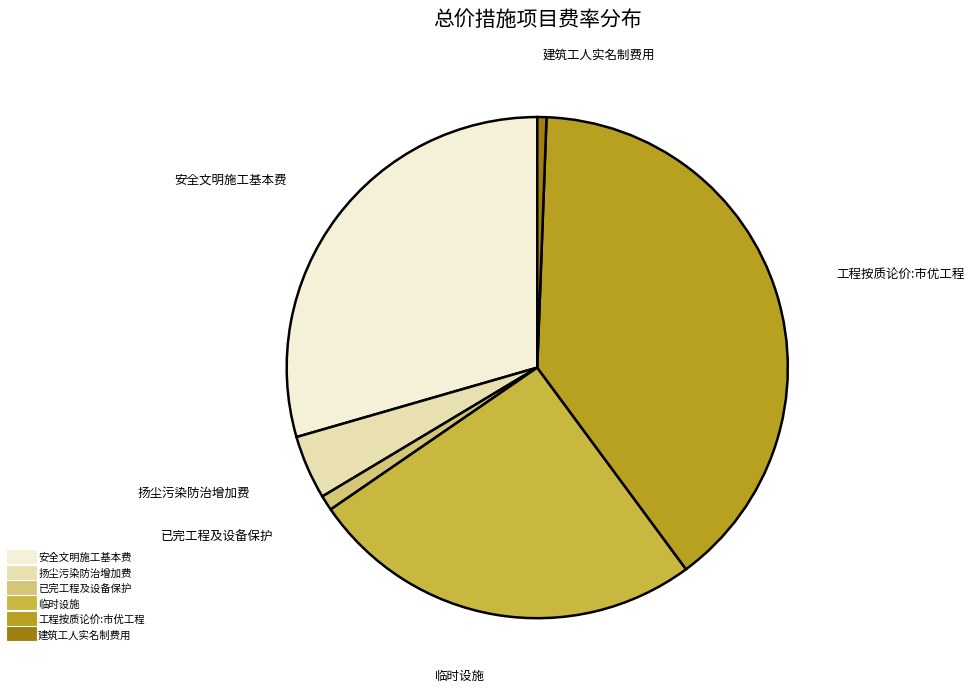

Which category has the biggest portion of the pie?

工程按质论价:市优工程